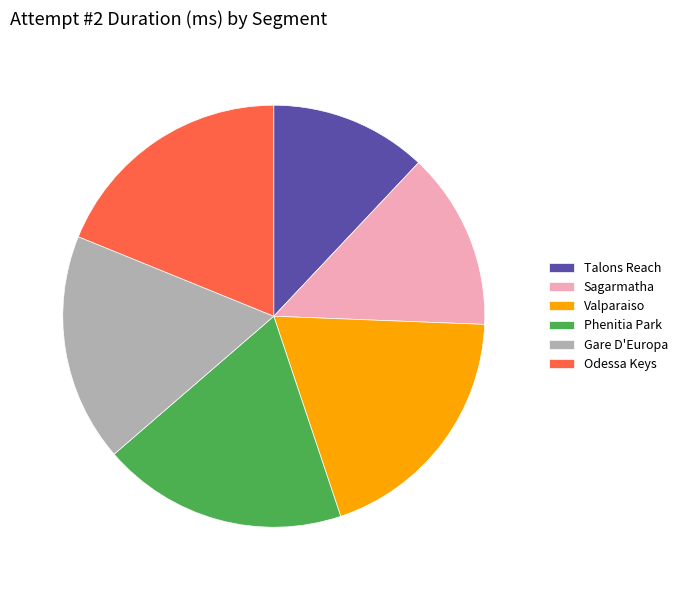

Is Odessa Keys the majority of the pie?

No